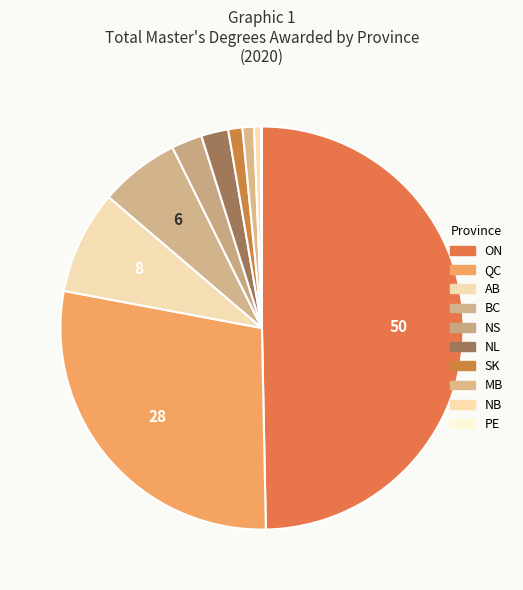

Which has a higher value, AB or ON?

ON